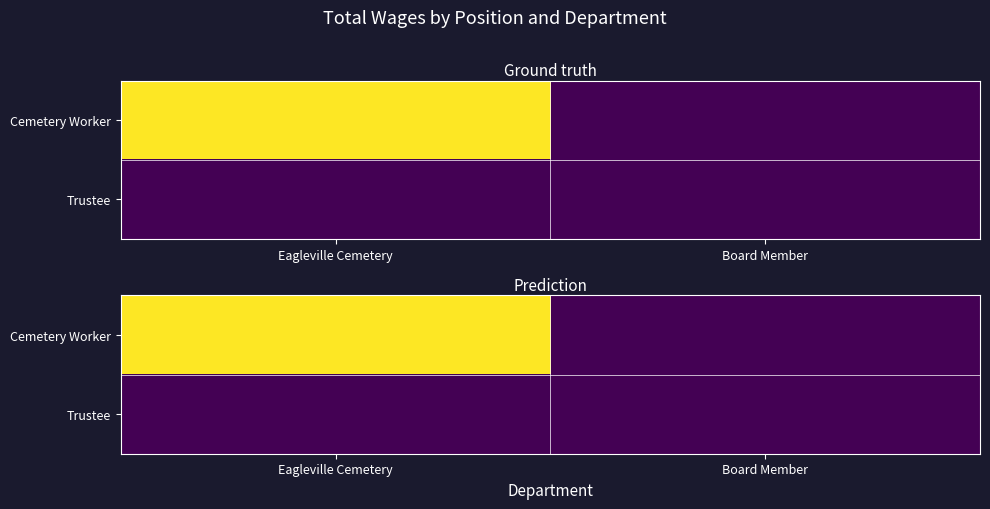

Rank the series by their average value, from highest to lowest.

Cemetery Worker, Trustee